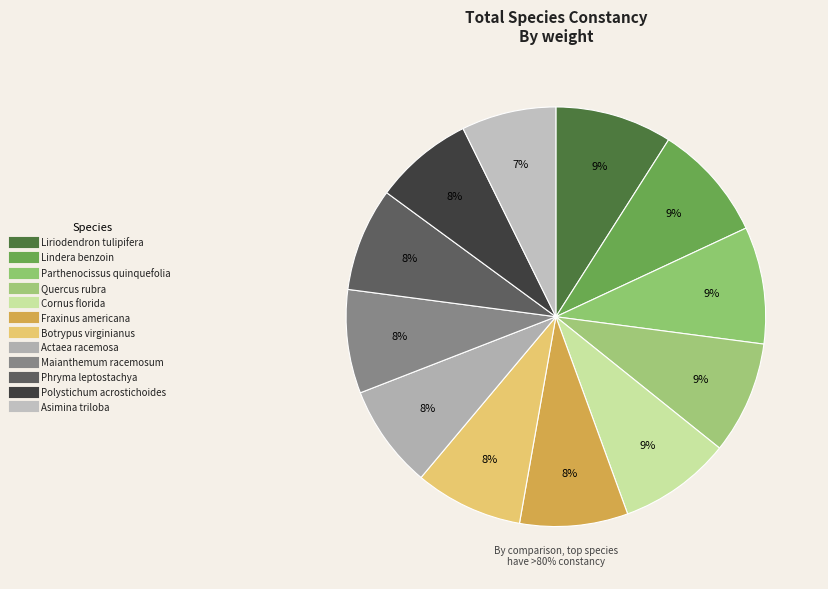

How many segments does this pie chart have?

12